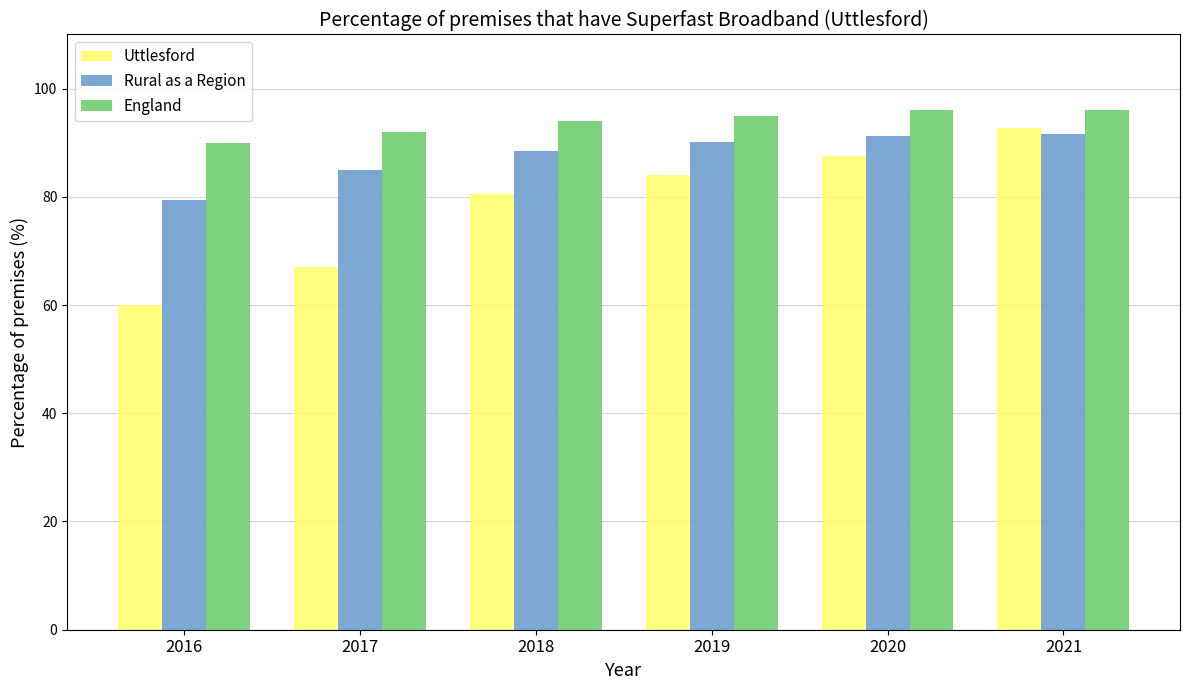

The value of England at 2021 is 140.8. True or false?

False